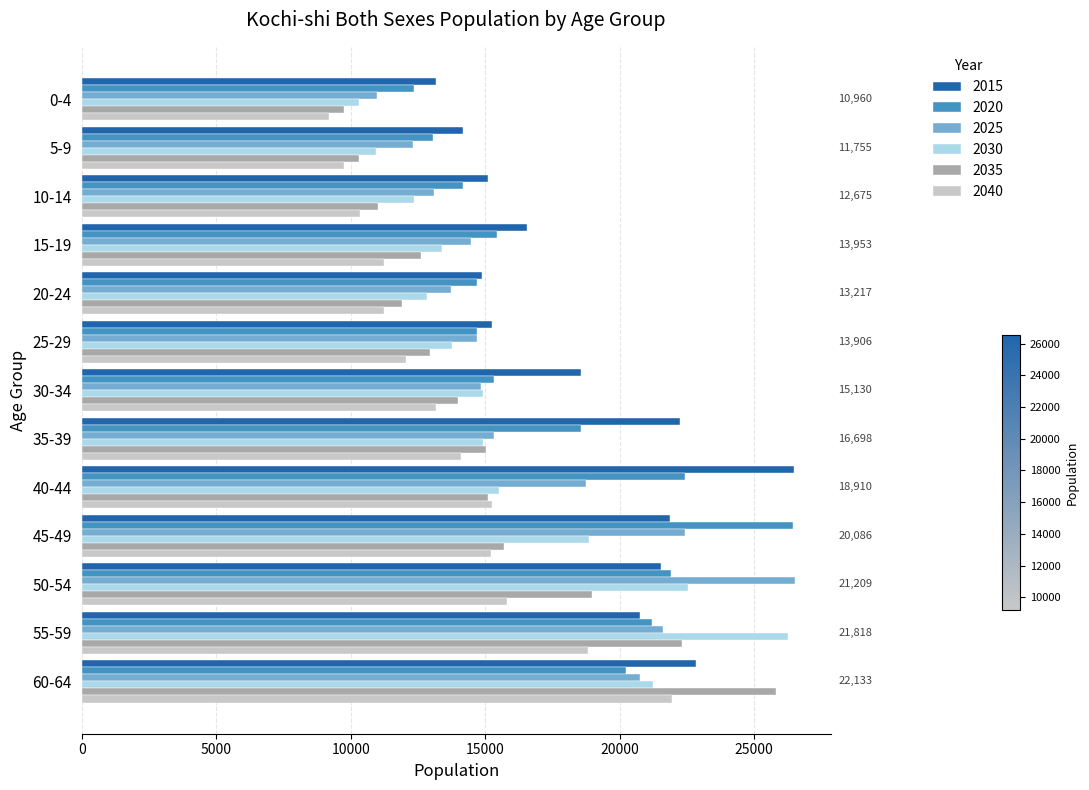

What is the average value of the 2025 series?

16886